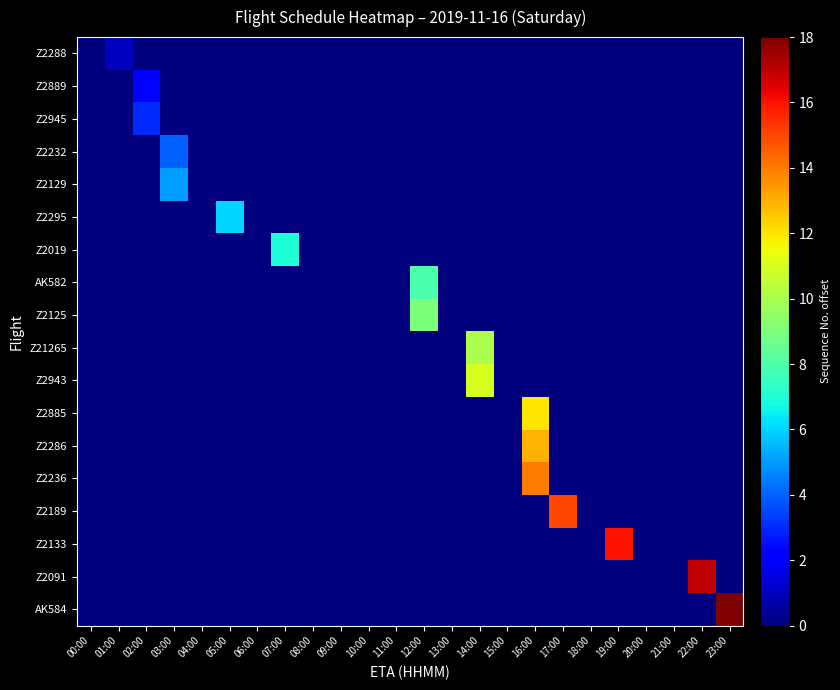

Reading left to right, list all the values displayed in this chart.

Z2288: 00:00=0	01:00=1	02:00=0	03:00=0	04:00=0	05:00=0	06:00=0	07:00=0	08:00=0	09:00=0	10:00=0	11:00=0	12:00=0	13:00=0	14:00=0	15:00=0	16:00=0	17:00=0	18:00=0	19:00=0	20:00=0	21:00=0	22:00=0	23:00=0
Z2889: 00:00=0	01:00=0	02:00=2	03:00=0	04:00=0	05:00=0	06:00=0	07:00=0	08:00=0	09:00=0	10:00=0	11:00=0	12:00=0	13:00=0	14:00=0	15:00=0	16:00=0	17:00=0	18:00=0	19:00=0	20:00=0	21:00=0	22:00=0	23:00=0
Z2945: 00:00=0	01:00=0	02:00=3	03:00=0	04:00=0	05:00=0	06:00=0	07:00=0	08:00=0	09:00=0	10:00=0	11:00=0	12:00=0	13:00=0	14:00=0	15:00=0	16:00=0	17:00=0	18:00=0	19:00=0	20:00=0	21:00=0	22:00=0	23:00=0
Z2232: 00:00=0	01:00=0	02:00=0	03:00=4	04:00=0	05:00=0	06:00=0	07:00=0	08:00=0	09:00=0	10:00=0	11:00=0	12:00=0	13:00=0	14:00=0	15:00=0	16:00=0	17:00=0	18:00=0	19:00=0	20:00=0	21:00=0	22:00=0	23:00=0
Z2129: 00:00=0	01:00=0	02:00=0	03:00=5	04:00=0	05:00=0	06:00=0	07:00=0	08:00=0	09:00=0	10:00=0	11:00=0	12:00=0	13:00=0	14:00=0	15:00=0	16:00=0	17:00=0	18:00=0	19:00=0	20:00=0	21:00=0	22:00=0	23:00=0
Z2295: 00:00=0	01:00=0	02:00=0	03:00=0	04:00=0	05:00=6	06:00=0	07:00=0	08:00=0	09:00=0	10:00=0	11:00=0	12:00=0	13:00=0	14:00=0	15:00=0	16:00=0	17:00=0	18:00=0	19:00=0	20:00=0	21:00=0	22:00=0	23:00=0
Z2019: 00:00=0	01:00=0	02:00=0	03:00=0	04:00=0	05:00=0	06:00=0	07:00=7	08:00=0	09:00=0	10:00=0	11:00=0	12:00=0	13:00=0	14:00=0	15:00=0	16:00=0	17:00=0	18:00=0	19:00=0	20:00=0	21:00=0	22:00=0	23:00=0
AK582: 00:00=0	01:00=0	02:00=0	03:00=0	04:00=0	05:00=0	06:00=0	07:00=0	08:00=0	09:00=0	10:00=0	11:00=0	12:00=8	13:00=0	14:00=0	15:00=0	16:00=0	17:00=0	18:00=0	19:00=0	20:00=0	21:00=0	22:00=0	23:00=0
Z2125: 00:00=0	01:00=0	02:00=0	03:00=0	04:00=0	05:00=0	06:00=0	07:00=0	08:00=0	09:00=0	10:00=0	11:00=0	12:00=9	13:00=0	14:00=0	15:00=0	16:00=0	17:00=0	18:00=0	19:00=0	20:00=0	21:00=0	22:00=0	23:00=0
Z21265: 00:00=0	01:00=0	02:00=0	03:00=0	04:00=0	05:00=0	06:00=0	07:00=0	08:00=0	09:00=0	10:00=0	11:00=0	12:00=0	13:00=0	14:00=10	15:00=0	16:00=0	17:00=0	18:00=0	19:00=0	20:00=0	21:00=0	22:00=0	23:00=0
Z2943: 00:00=0	01:00=0	02:00=0	03:00=0	04:00=0	05:00=0	06:00=0	07:00=0	08:00=0	09:00=0	10:00=0	11:00=0	12:00=0	13:00=0	14:00=11	15:00=0	16:00=0	17:00=0	18:00=0	19:00=0	20:00=0	21:00=0	22:00=0	23:00=0
Z2885: 00:00=0	01:00=0	02:00=0	03:00=0	04:00=0	05:00=0	06:00=0	07:00=0	08:00=0	09:00=0	10:00=0	11:00=0	12:00=0	13:00=0	14:00=0	15:00=0	16:00=12	17:00=0	18:00=0	19:00=0	20:00=0	21:00=0	22:00=0	23:00=0
Z2286: 00:00=0	01:00=0	02:00=0	03:00=0	04:00=0	05:00=0	06:00=0	07:00=0	08:00=0	09:00=0	10:00=0	11:00=0	12:00=0	13:00=0	14:00=0	15:00=0	16:00=13	17:00=0	18:00=0	19:00=0	20:00=0	21:00=0	22:00=0	23:00=0
Z2236: 00:00=0	01:00=0	02:00=0	03:00=0	04:00=0	05:00=0	06:00=0	07:00=0	08:00=0	09:00=0	10:00=0	11:00=0	12:00=0	13:00=0	14:00=0	15:00=0	16:00=14	17:00=0	18:00=0	19:00=0	20:00=0	21:00=0	22:00=0	23:00=0
Z2189: 00:00=0	01:00=0	02:00=0	03:00=0	04:00=0	05:00=0	06:00=0	07:00=0	08:00=0	09:00=0	10:00=0	11:00=0	12:00=0	13:00=0	14:00=0	15:00=0	16:00=0	17:00=15	18:00=0	19:00=0	20:00=0	21:00=0	22:00=0	23:00=0
Z2133: 00:00=0	01:00=0	02:00=0	03:00=0	04:00=0	05:00=0	06:00=0	07:00=0	08:00=0	09:00=0	10:00=0	11:00=0	12:00=0	13:00=0	14:00=0	15:00=0	16:00=0	17:00=0	18:00=0	19:00=16	20:00=0	21:00=0	22:00=0	23:00=0
Z2091: 00:00=0	01:00=0	02:00=0	03:00=0	04:00=0	05:00=0	06:00=0	07:00=0	08:00=0	09:00=0	10:00=0	11:00=0	12:00=0	13:00=0	14:00=0	15:00=0	16:00=0	17:00=0	18:00=0	19:00=0	20:00=0	21:00=0	22:00=17	23:00=0
AK584: 00:00=0	01:00=0	02:00=0	03:00=0	04:00=0	05:00=0	06:00=0	07:00=0	08:00=0	09:00=0	10:00=0	11:00=0	12:00=0	13:00=0	14:00=0	15:00=0	16:00=0	17:00=0	18:00=0	19:00=0	20:00=0	21:00=0	22:00=0	23:00=18